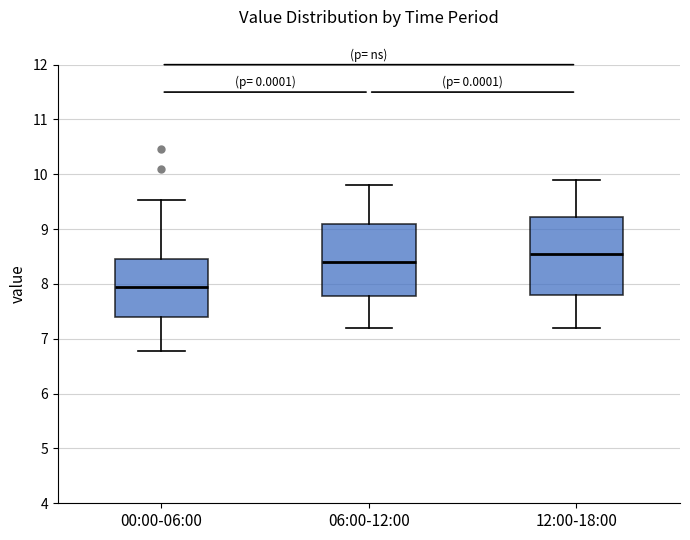

Which box has the highest median line?

12:00-18:00